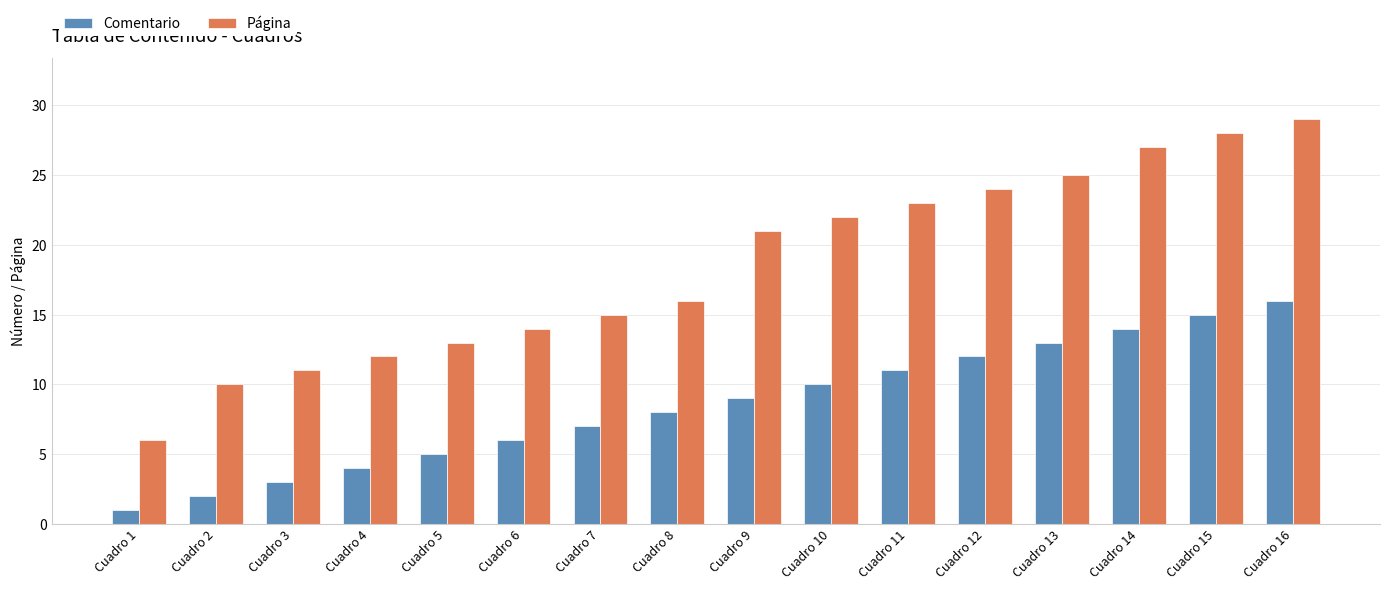

What is the sum of all Comentario values?

136